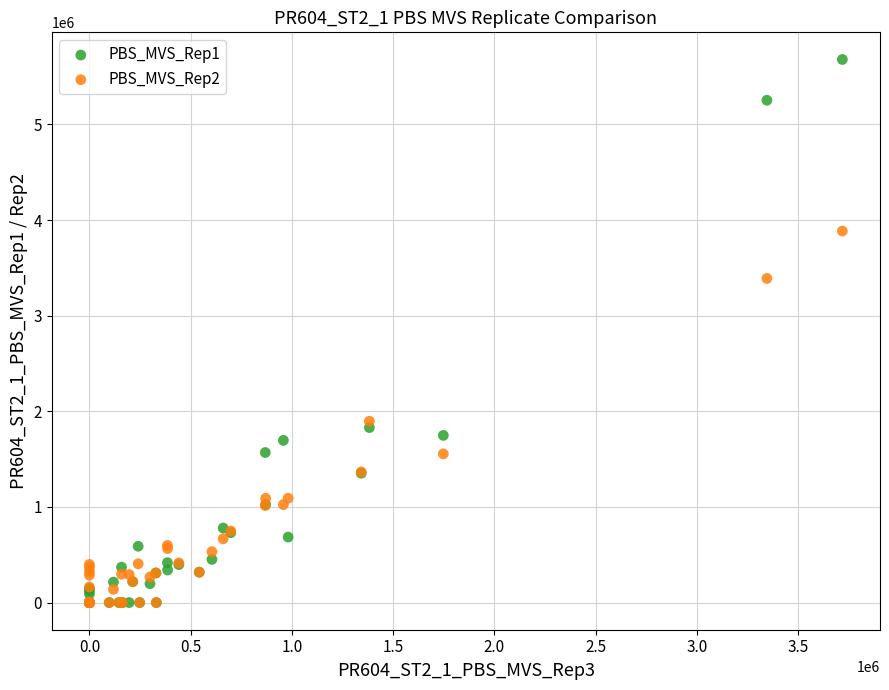

Across all series, what Y value is closest to 2839550?

3389400